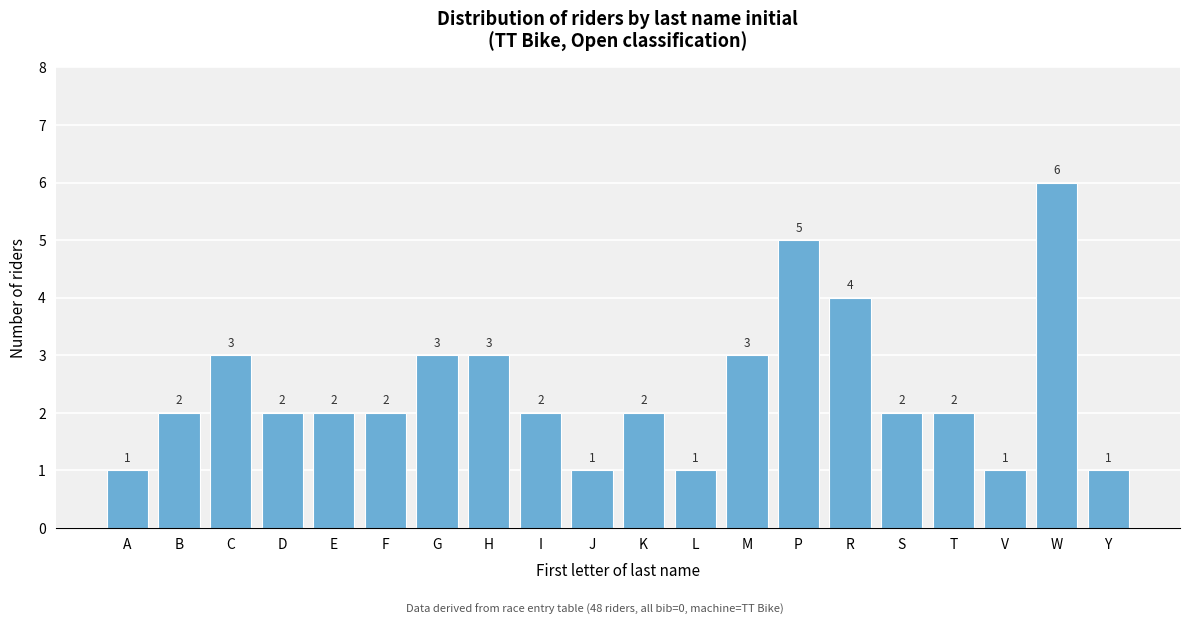

Reading left to right, list all the values displayed in this chart.

A=1	B=2	C=3	D=2	E=2	F=2	G=3	H=3	I=2	J=1	K=2	L=1	M=3	P=5	R=4	S=2	T=2	V=1	W=6	Y=1